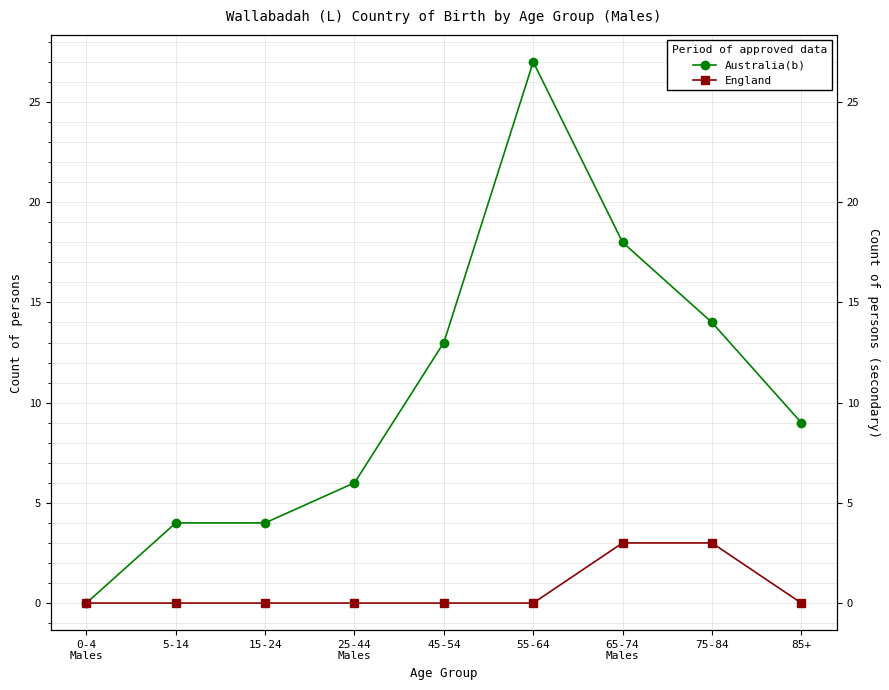

At 5-14, list the series in order from smallest to largest.

England, Australia(b)